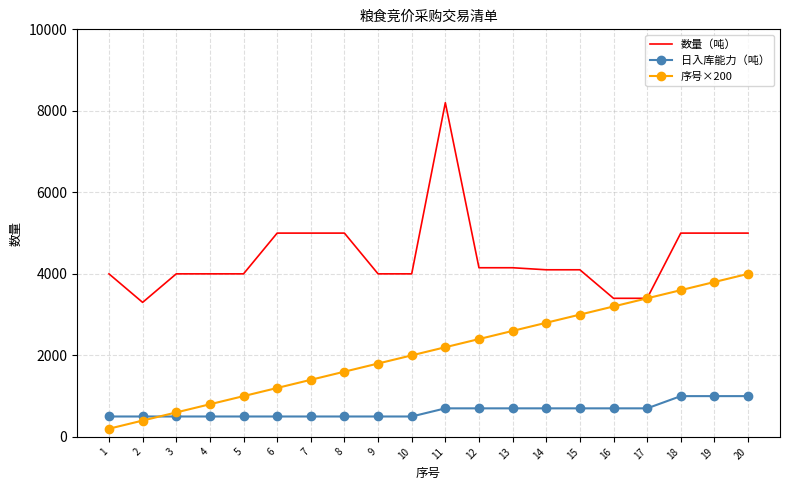

Which series changed the most between 3 and 15?

序号×200